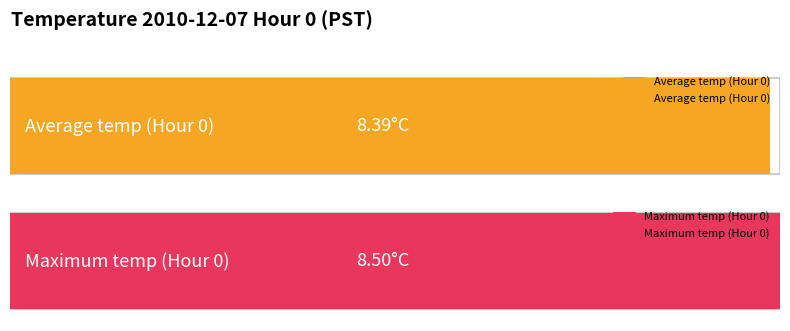

What is the value of the Average utilization bar at the 7th from the left?

8.4